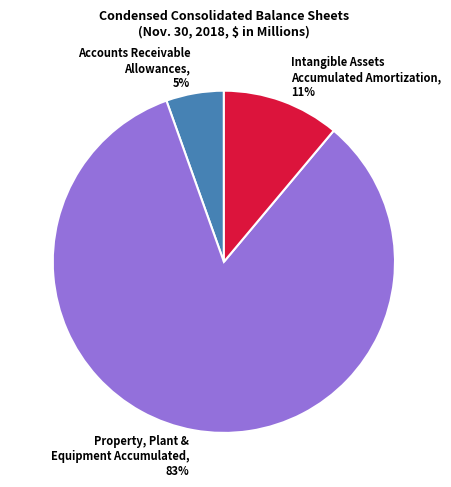

Does Property, Plant &
Equipment Accumulated represent more than half of the total?

Yes